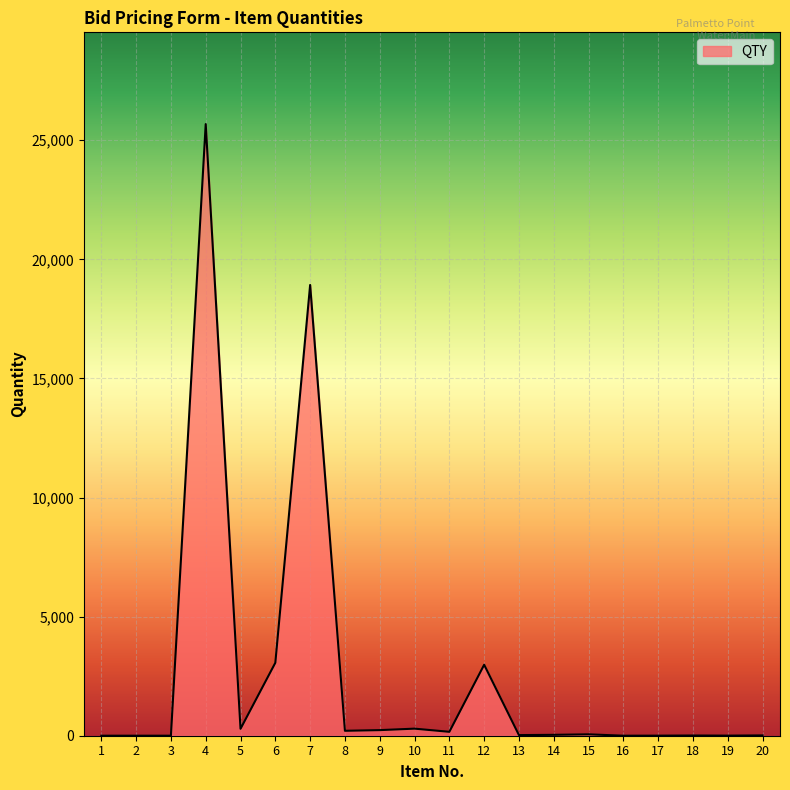

How many lines are shown in the chart?

1